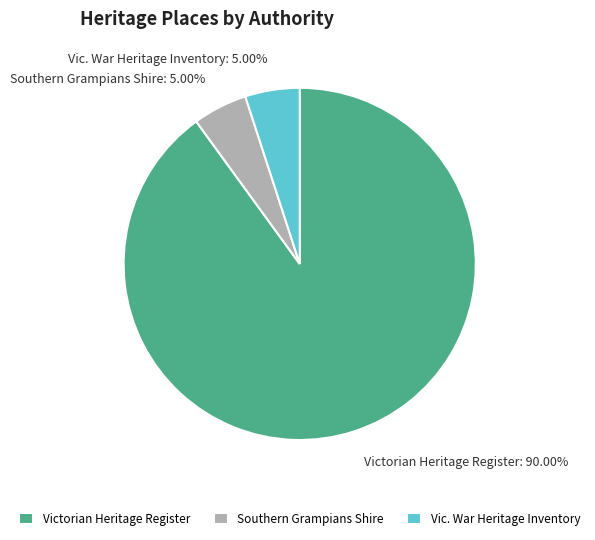

To the nearest percent, what portion does Victorian Heritage Register represent?

90%